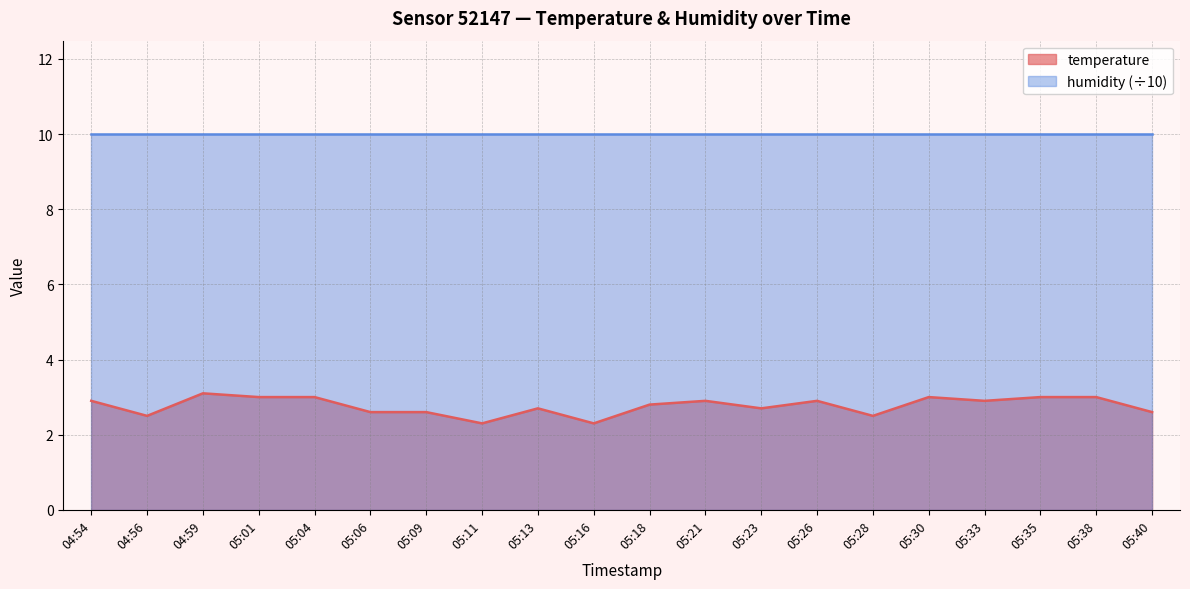

Where is the first local maximum?

04:59